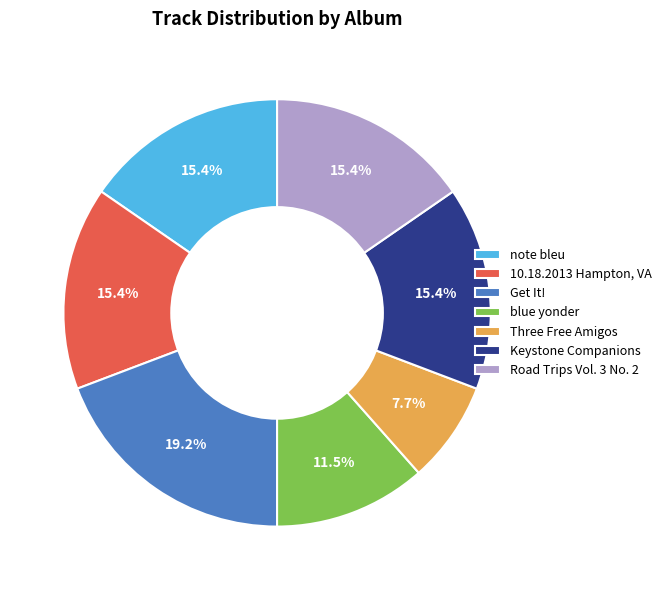

The Road Trips Vol. 3 No. 2 slice represents 4% of the pie. True or false?

False